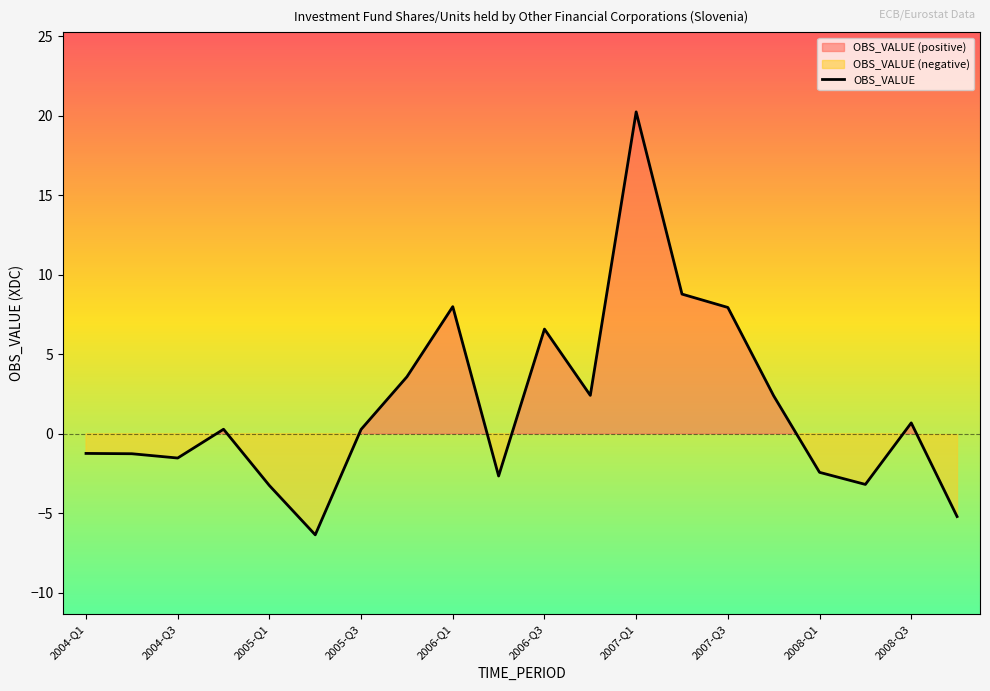

Count the number of data series in this chart.

1